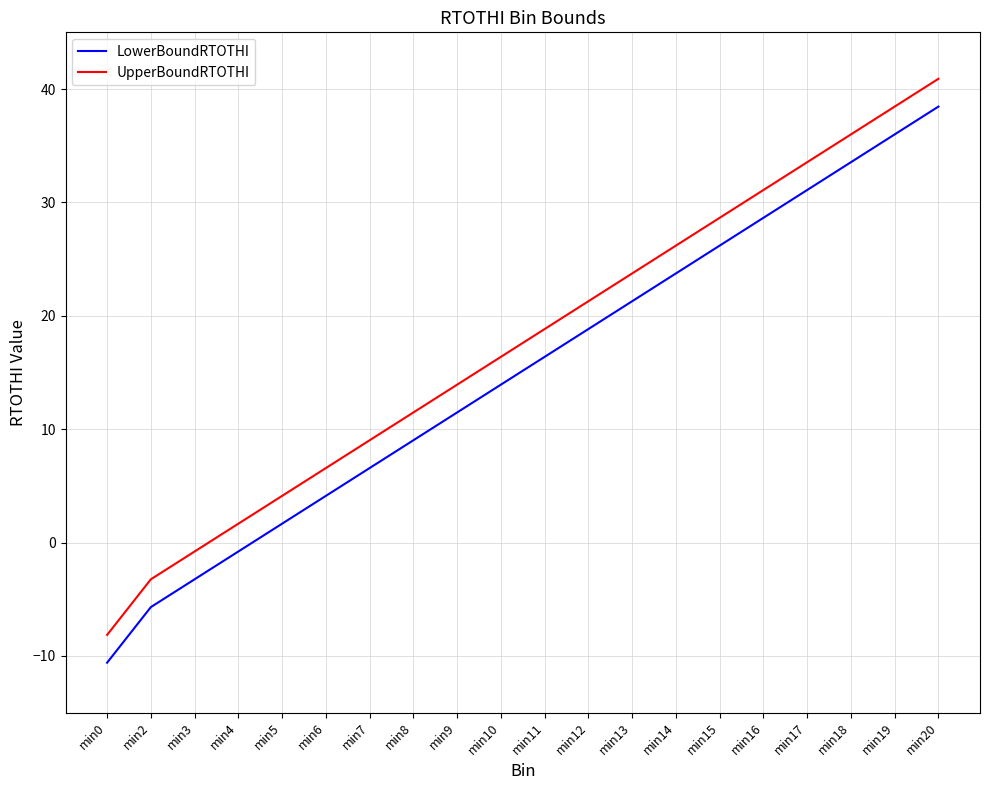

List the series in order of their overall mean, lowest first.

LowerBoundRTOTHI, UpperBoundRTOTHI